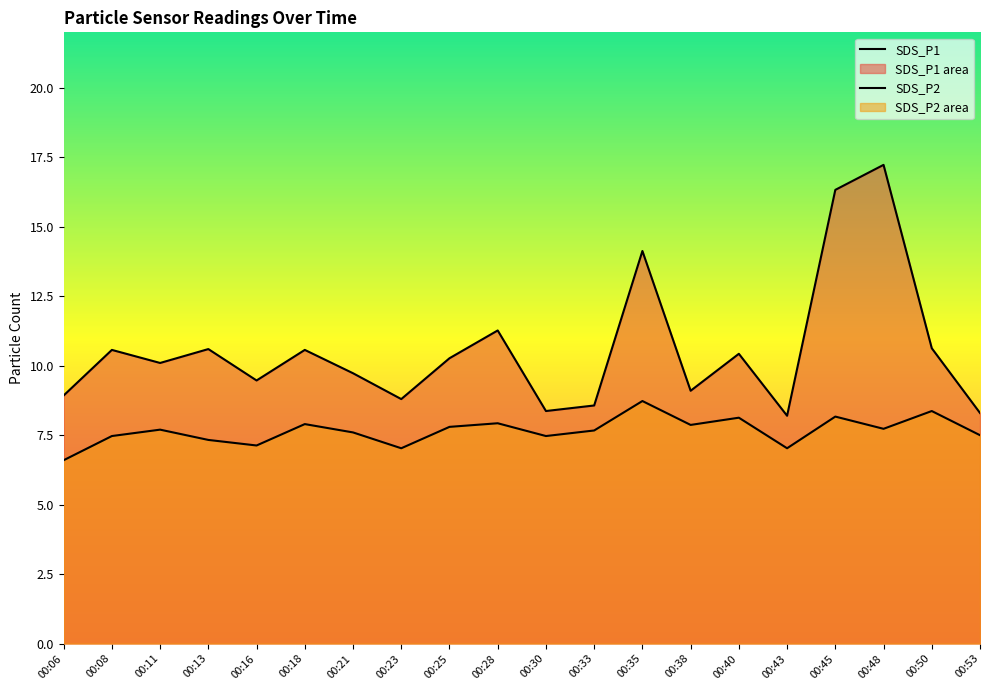

Reading left to right, list all the values displayed in this chart.

SDS_P1: 00:06=8.9	00:08=10.6	00:11=10.1	00:13=10.6	00:16=9.5	00:18=10.6	00:21=9.7	00:23=8.8	00:25=10.3	00:28=11.3	00:30=8.4	00:33=8.6	00:35=14.1	00:38=9.1	00:40=10.4	00:43=8.2	00:45=16.3	00:48=17.2	00:50=10.6	00:53=8.3
SDS_P2: 00:06=6.6	00:08=7.5	00:11=7.7	00:13=7.3	00:16=7.1	00:18=7.9	00:21=7.6	00:23=7.0	00:25=7.8	00:28=7.9	00:30=7.5	00:33=7.7	00:35=8.7	00:38=7.9	00:40=8.1	00:43=7.0	00:45=8.2	00:48=7.7	00:50=8.4	00:53=7.5